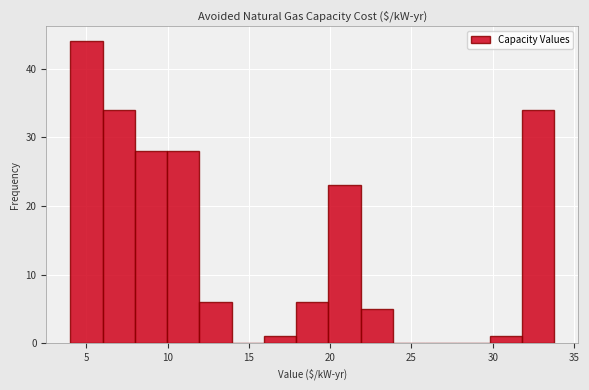

Read against the x-axis, roughly where is the centre of the tallest bar?

5.0